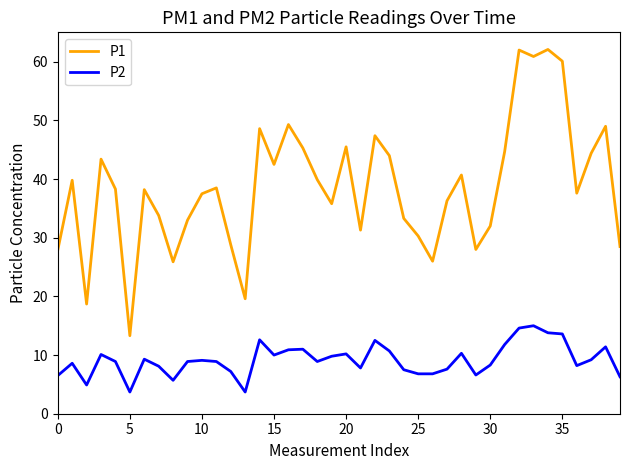

What is the highest value of the P2 series?

15.0